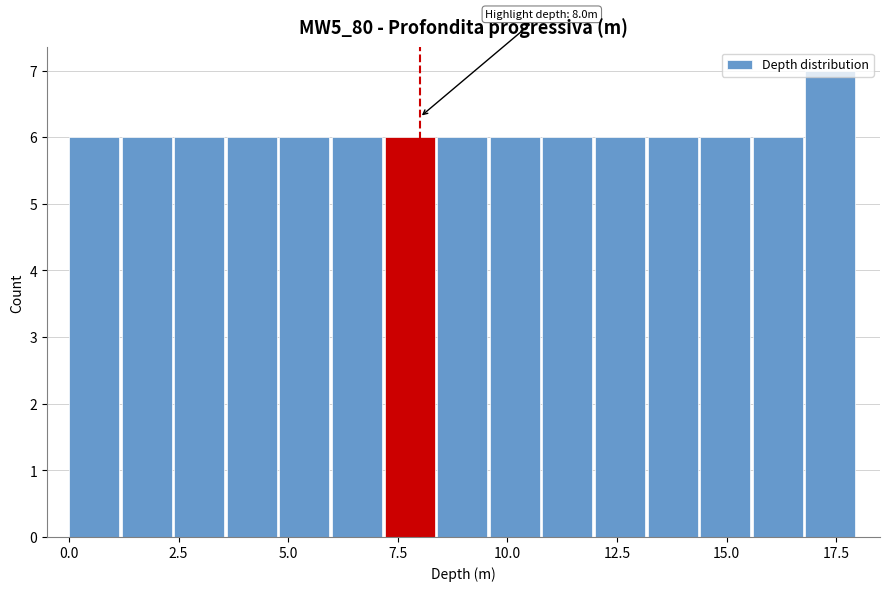

Read against the x-axis, roughly where is the centre of the tallest bar?

17.5